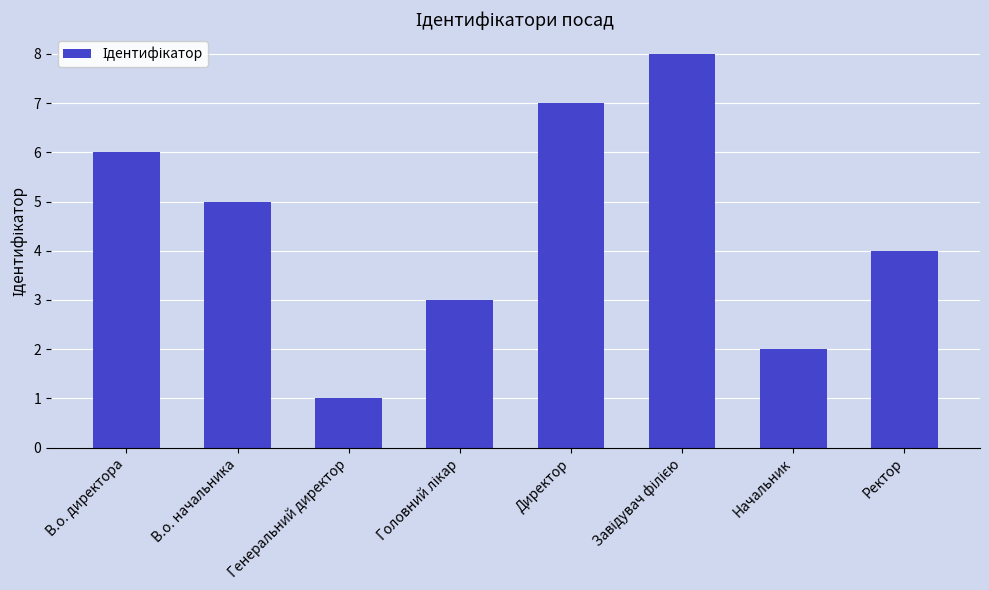

Approximately how many times larger is the value at Начальник compared to Директор?

0.3